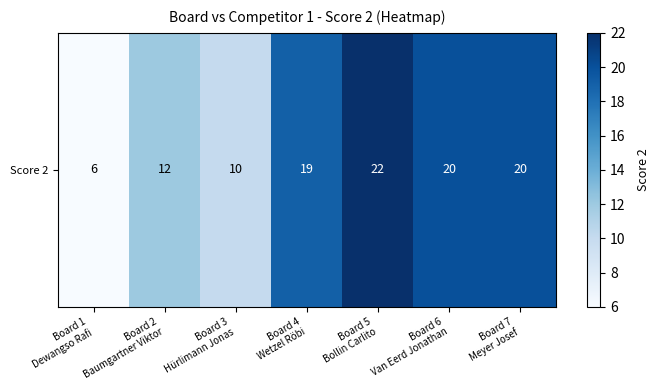

True or false: the data shows 35 at Board 5
Bollin Carlito.

False